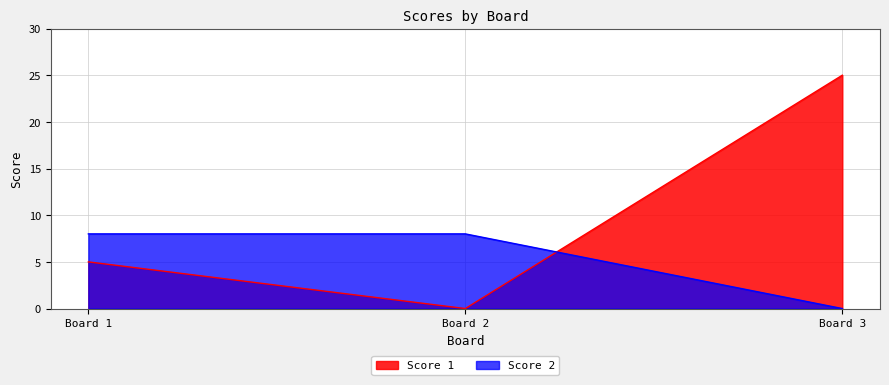

What is the difference between the highest and lowest values at Board 2?

8